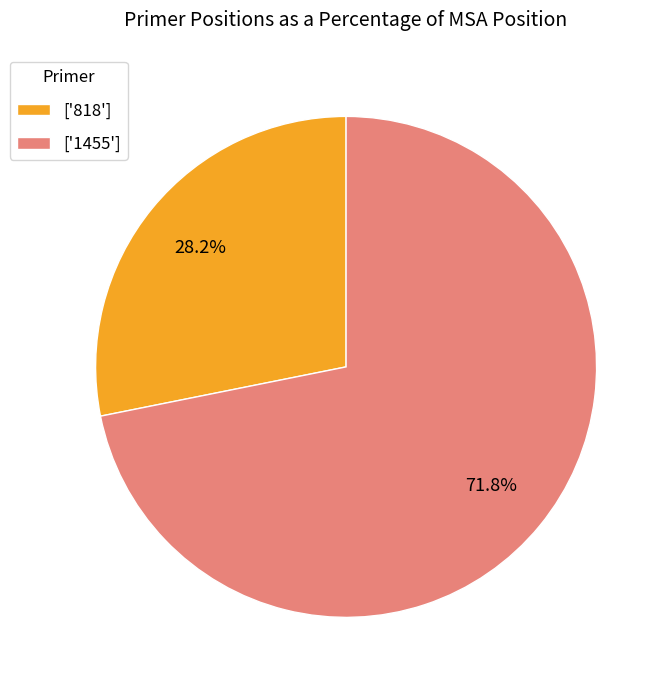

Which slice is the largest?

['1455']